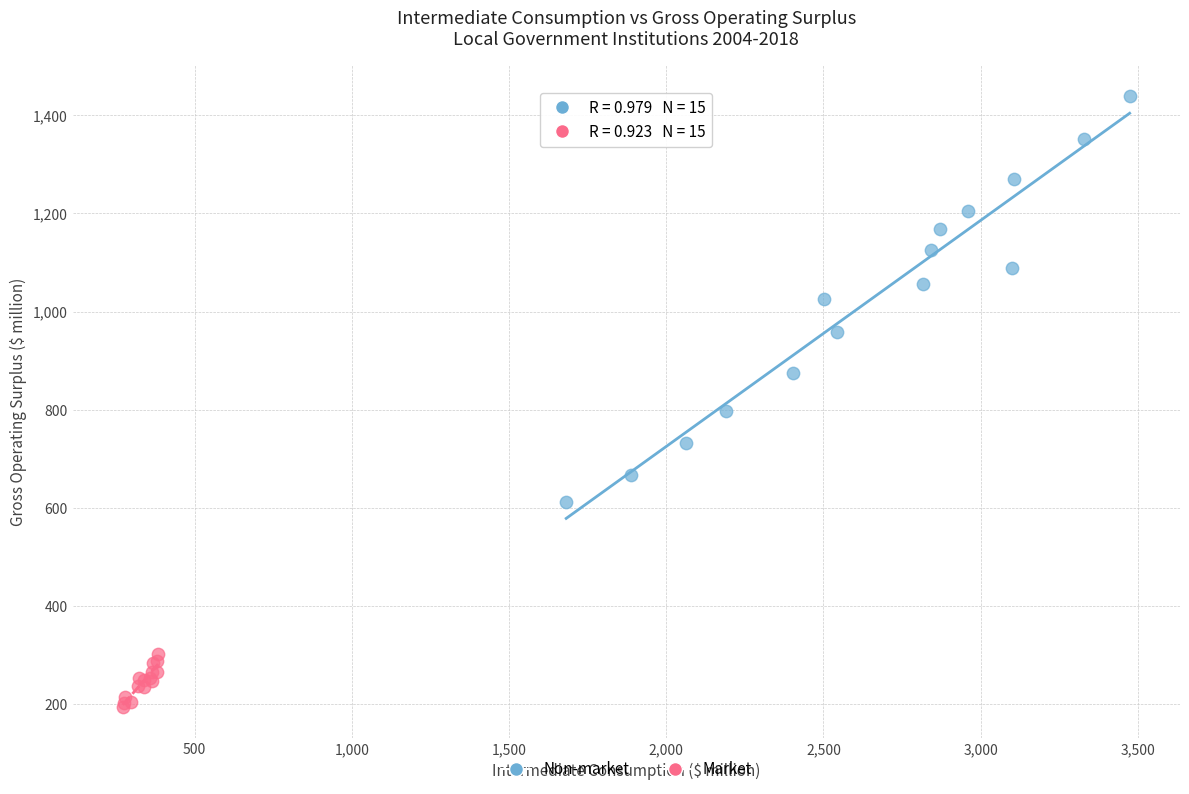

Which series contains the highest Y value?

Non-market